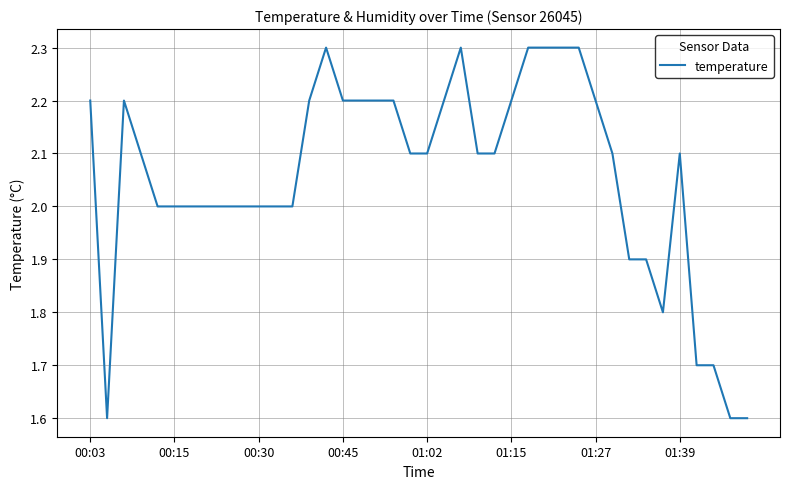

What is the difference between the maximum and minimum values?

0.7